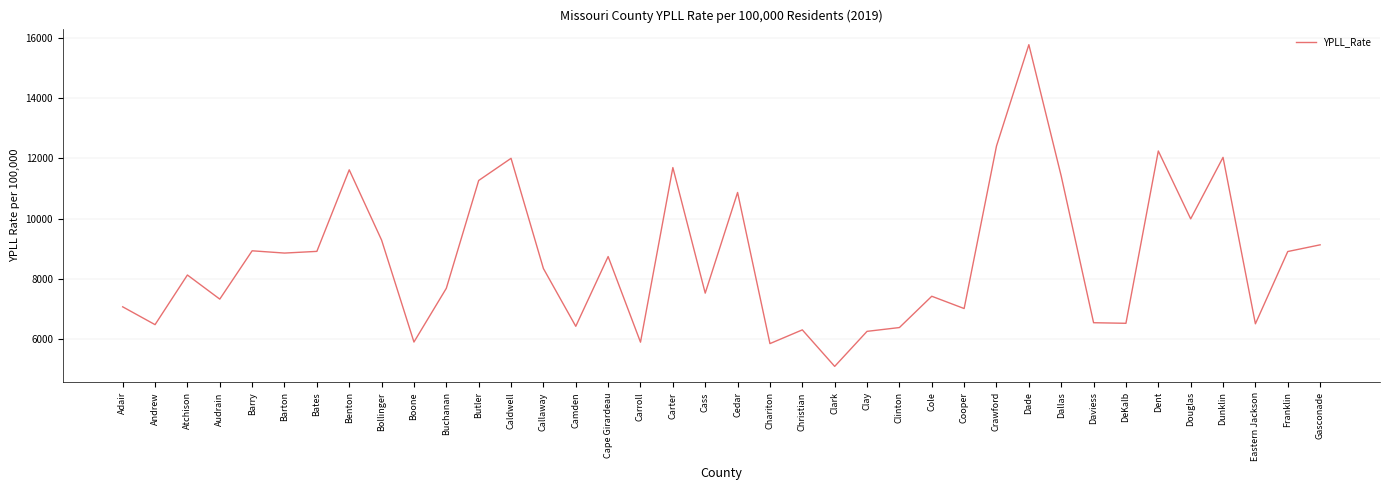

How many categories are shown in the chart?

38